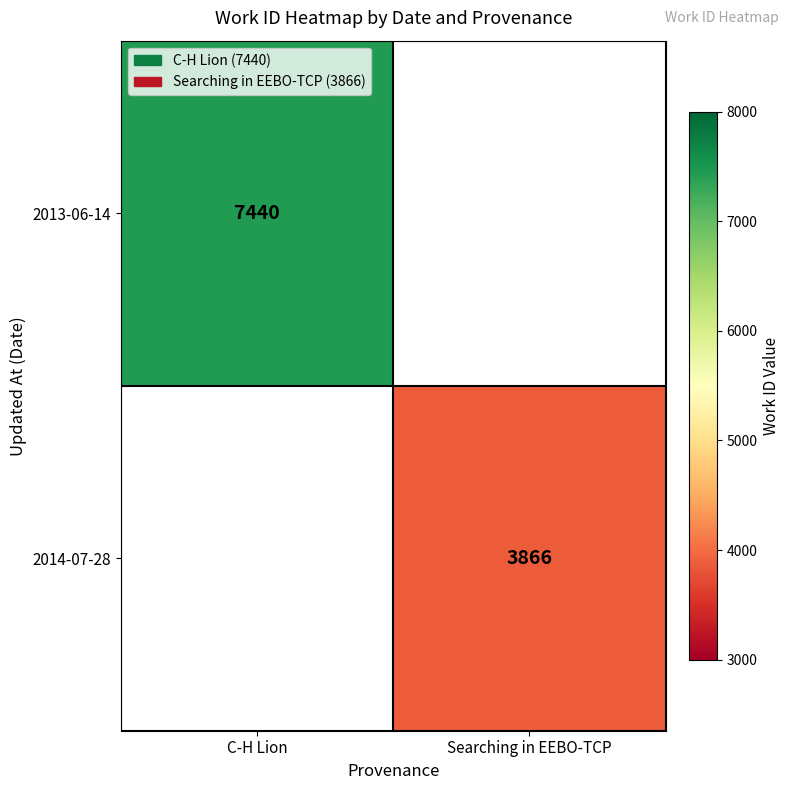

What is the greatest value displayed?

7440.0